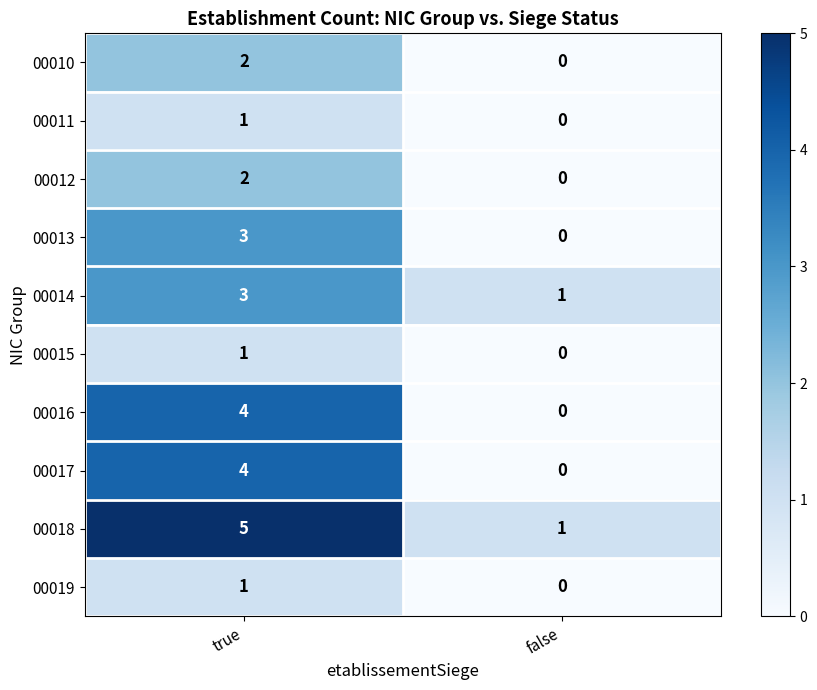

Reading left to right, transcribe all the data shown in this chart.

00010: 2	0
00011: 1	0
00012: 2	0
00013: 3	0
00014: 3	1
00015: 1	0
00016: 4	0
00017: 4	0
00018: 5	1
00019: 1	0